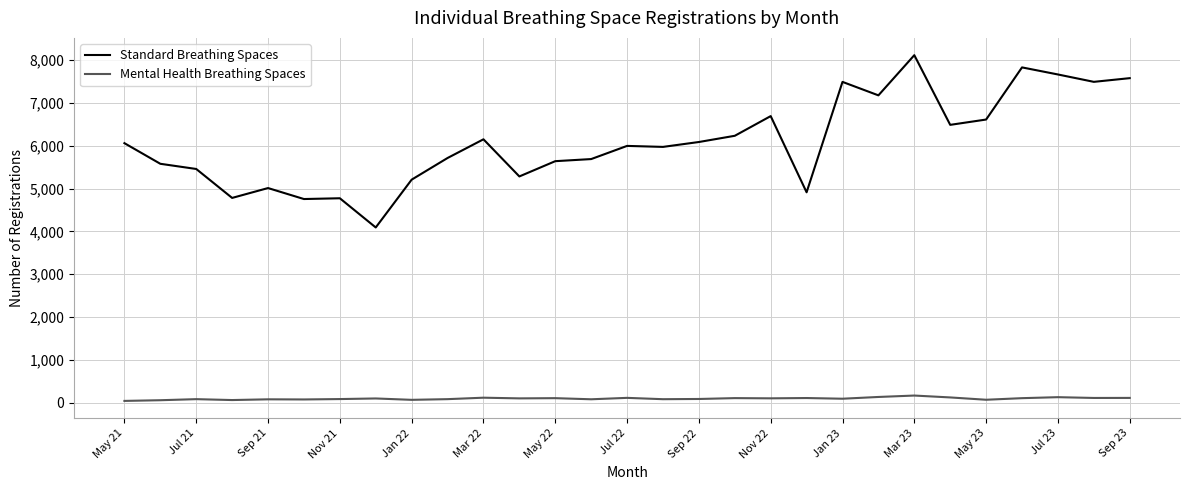

How many values in the Mental Health Breathing Spaces series are below 104?

14